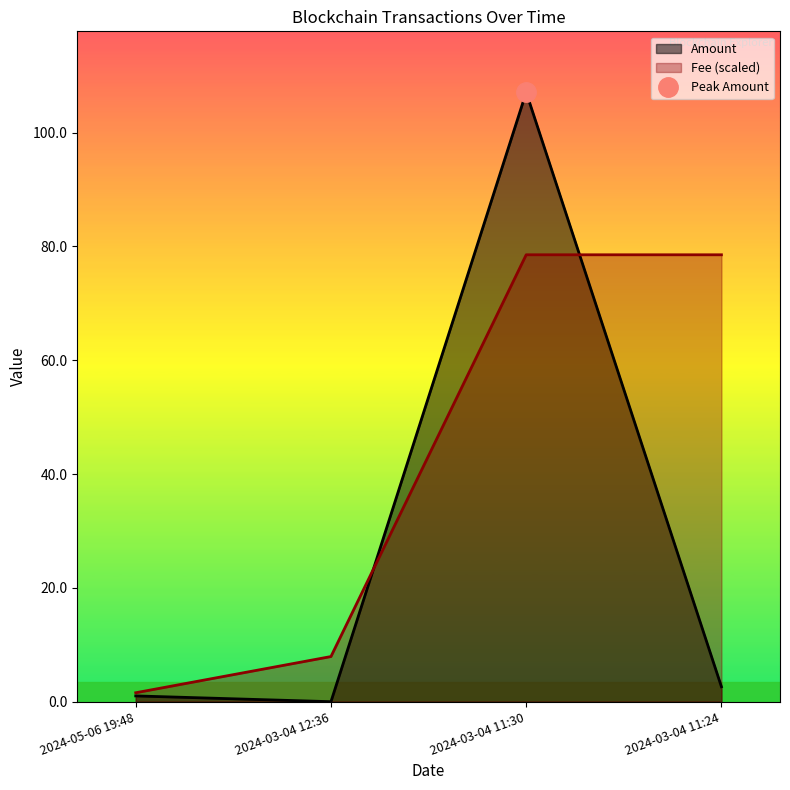

What is the maximum value shown in the chart?

107.1